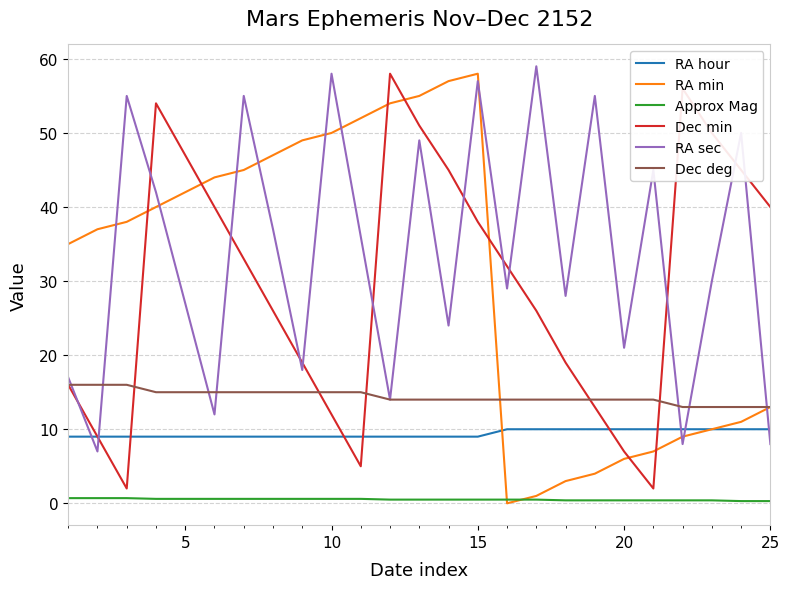

What is the average value of the RA sec series?

33.6